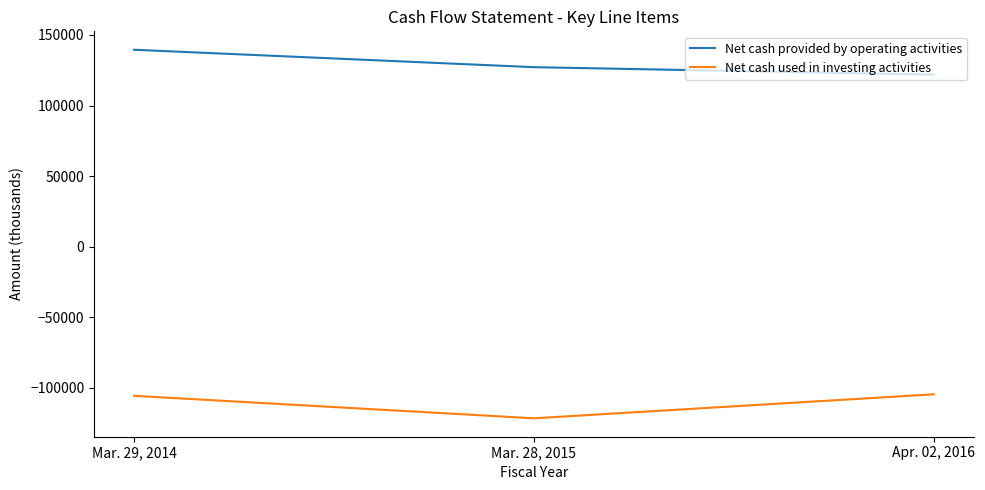

What is the highest value of the Net cash used in investing activities series?

-104768